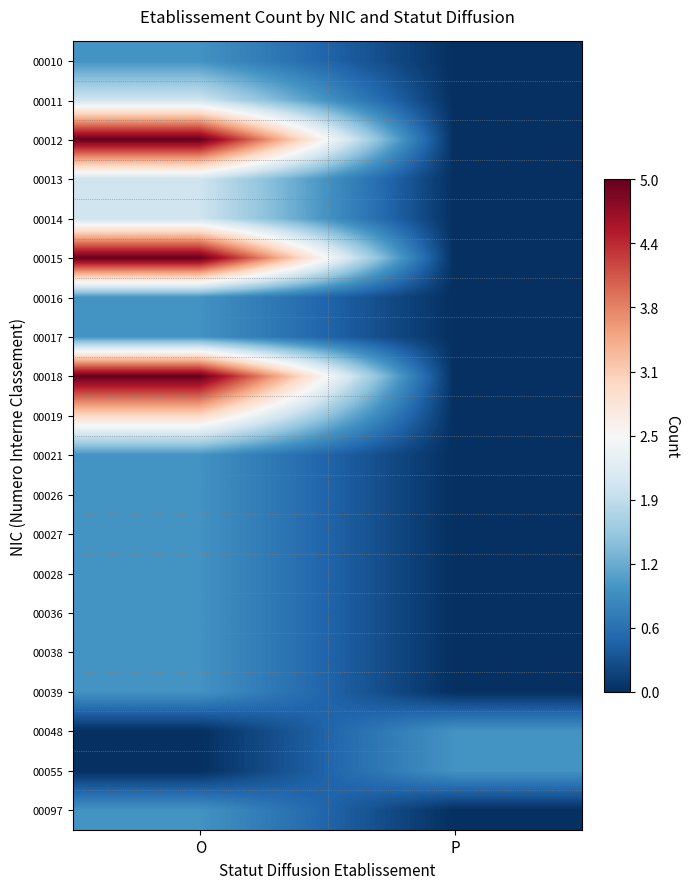

Reading left to right, what are all the values shown in this chart?

00010: O=-1.5	P=-2.5
00011: O=-0.5	P=-2.5
00012: O=2.5	P=-2.5
00013: O=-0.5	P=-2.5
00014: O=-0.5	P=-2.5
00015: O=2.5	P=-2.5
00016: O=-1.5	P=-2.5
00017: O=-1.5	P=-2.5
00018: O=2.5	P=-2.5
00019: O=0.5	P=-2.5
00021: O=-1.5	P=-2.5
00026: O=-1.5	P=-2.5
00027: O=-1.5	P=-2.5
00028: O=-1.5	P=-2.5
00036: O=-1.5	P=-2.5
00038: O=-1.5	P=-2.5
00039: O=-1.5	P=-2.5
00048: O=-2.5	P=-1.5
00055: O=-2.5	P=-1.5
00097: O=-1.5	P=-2.5